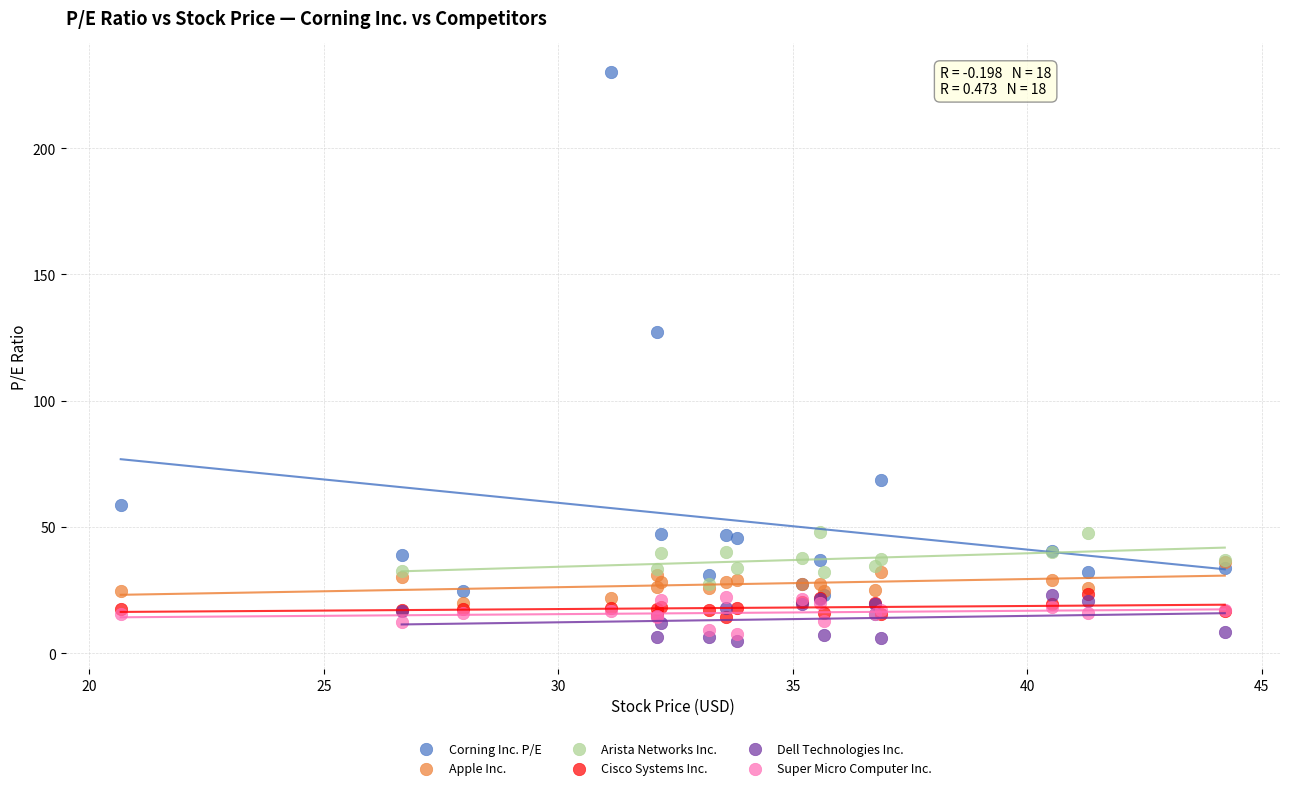

What are all the series names shown in the legend?

Corning Inc. P/E, Apple Inc., Arista Networks Inc., Cisco Systems Inc., Dell Technologies Inc., Super Micro Computer Inc.